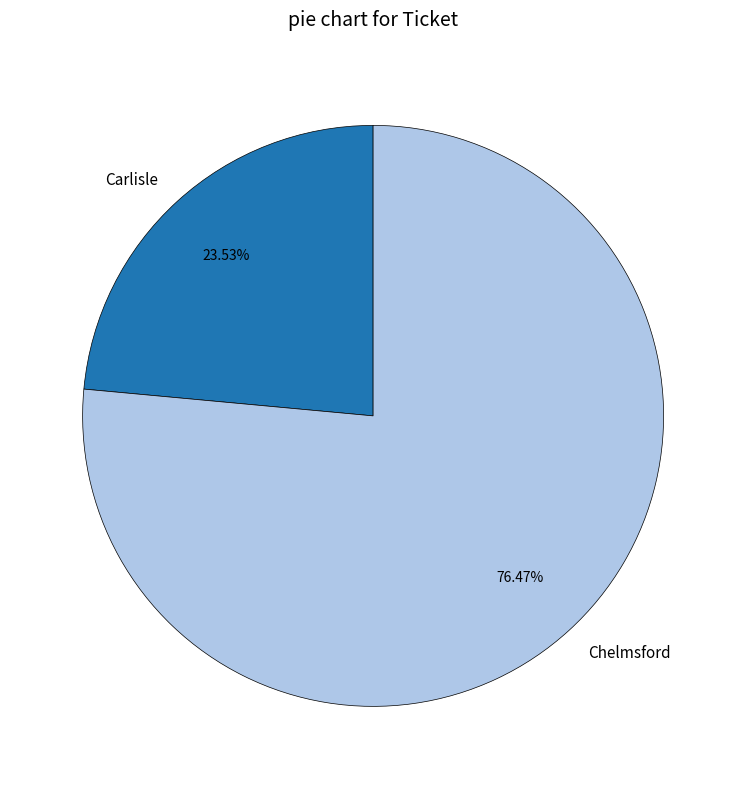

Which slice is the largest?

Chelmsford